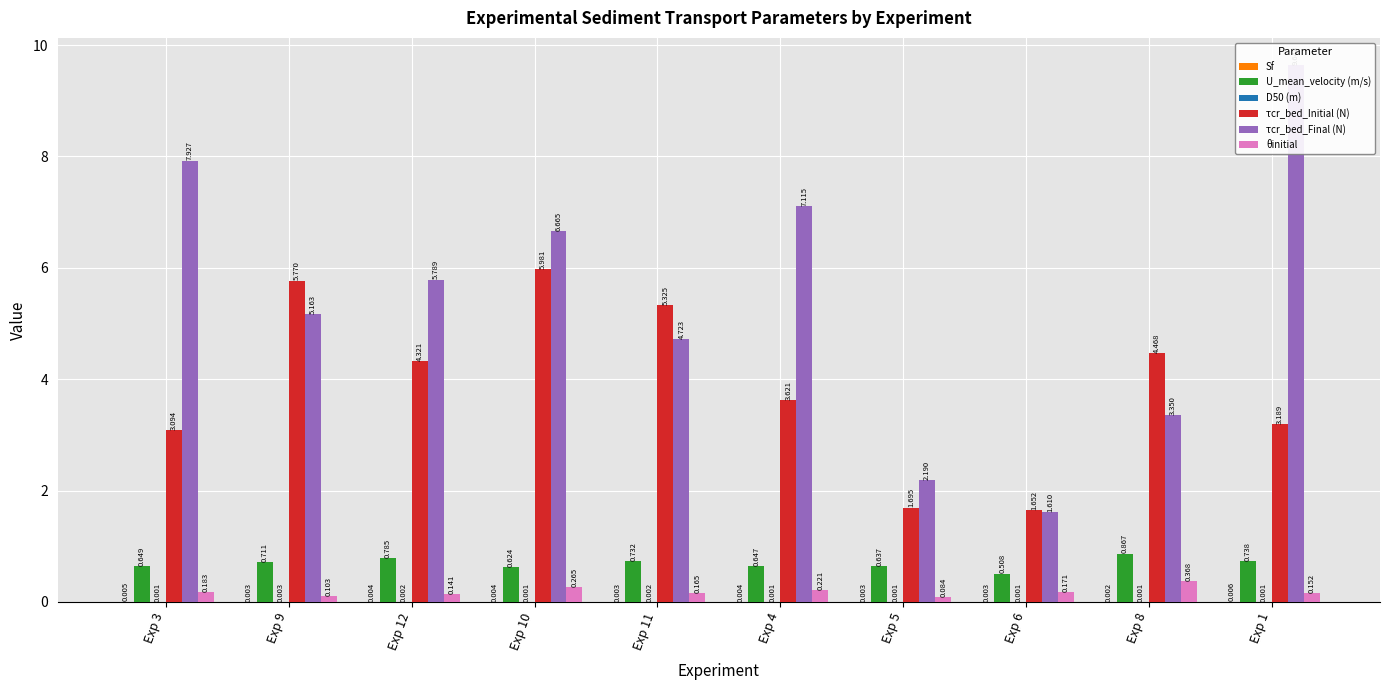

Reading left to right, what are all the values shown in this chart?

Sf: Exp 3=0.0	Exp 9=0.0	Exp 12=0.0	Exp 10=0.0	Exp 11=0.0	Exp 4=0.0	Exp 5=0.0	Exp 6=0.0	Exp 8=0.0	Exp 1=0.0
U_mean_velocity (m/s): Exp 3=0.6	Exp 9=0.7	Exp 12=0.8	Exp 10=0.6	Exp 11=0.7	Exp 4=0.6	Exp 5=0.6	Exp 6=0.5	Exp 8=0.9	Exp 1=0.7
D50 (m): Exp 3=0.0	Exp 9=0.0	Exp 12=0.0	Exp 10=0.0	Exp 11=0.0	Exp 4=0.0	Exp 5=0.0	Exp 6=0.0	Exp 8=0.0	Exp 1=0.0
τcr_bed_Initial (N): Exp 3=3.1	Exp 9=5.8	Exp 12=4.3	Exp 10=6.0	Exp 11=5.3	Exp 4=3.6	Exp 5=1.7	Exp 6=1.7	Exp 8=4.5	Exp 1=3.2
τcr_bed_Final (N): Exp 3=7.9	Exp 9=5.2	Exp 12=5.8	Exp 10=6.7	Exp 11=4.7	Exp 4=7.1	Exp 5=2.2	Exp 6=1.6	Exp 8=3.4	Exp 1=9.6
θinitial: Exp 3=0.2	Exp 9=0.1	Exp 12=0.1	Exp 10=0.3	Exp 11=0.2	Exp 4=0.2	Exp 5=0.1	Exp 6=0.2	Exp 8=0.4	Exp 1=0.2